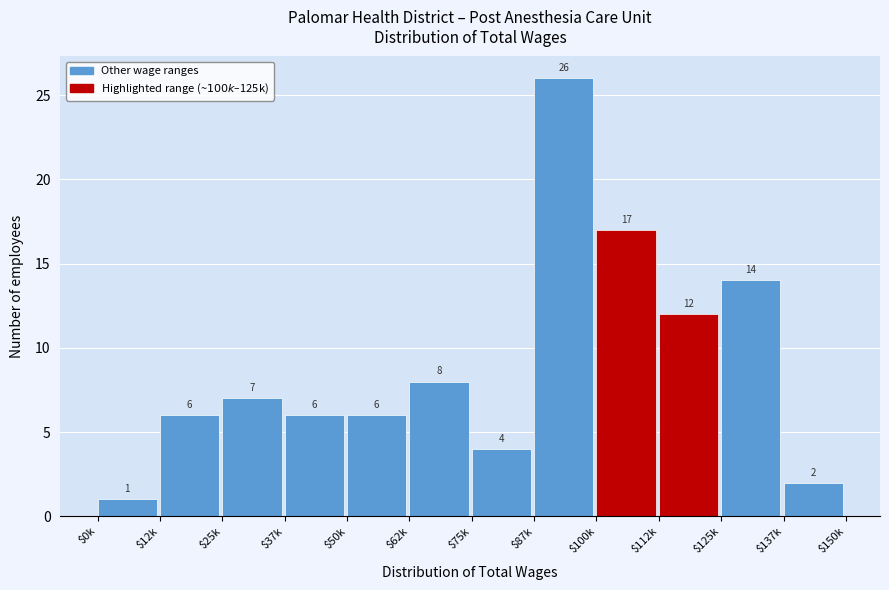

Reading left to right, list all the values displayed in this chart.

1	6	7	6	6	8	4	26	17	12	14	2